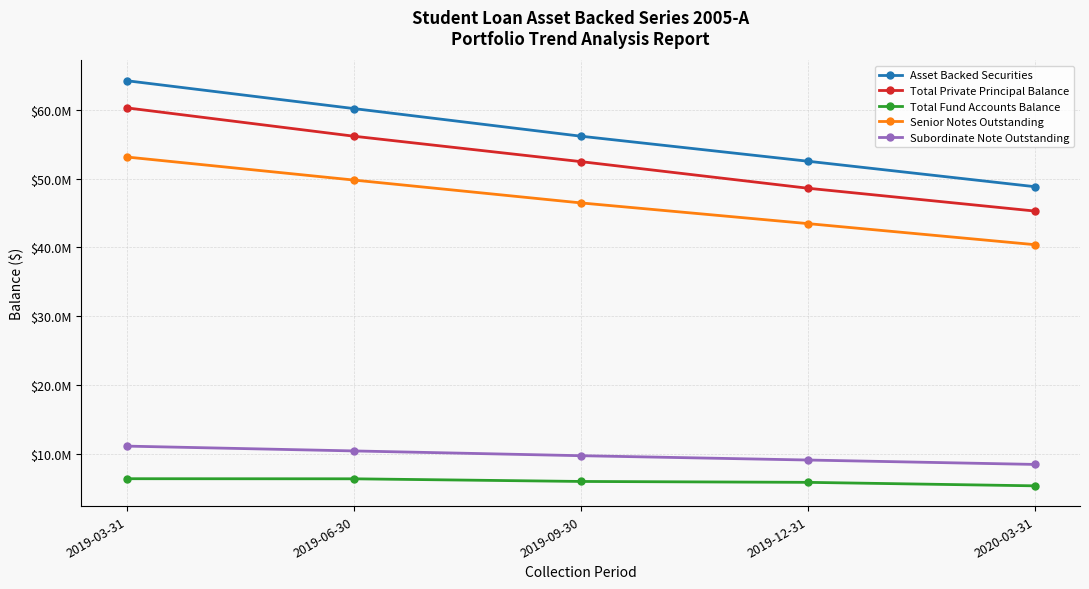

What are all the series names shown in the legend?

Asset Backed Securities, Total Private Principal Balance, Total Fund Accounts Balance, Senior Notes Outstanding, Subordinate Note Outstanding